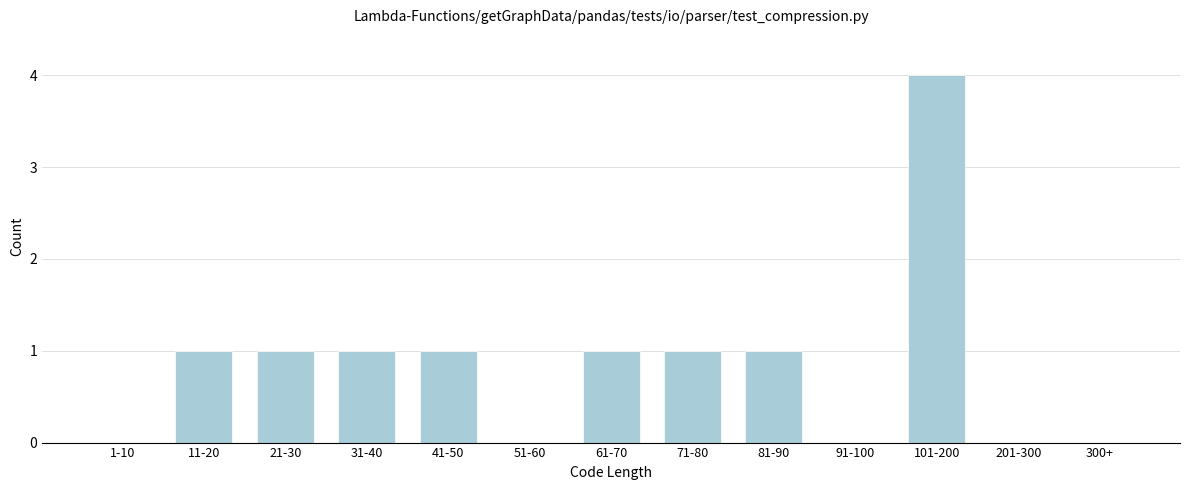

Reading right to left, extract all data points from this chart.

300+=0	201-300=0	101-200=4	91-100=0	81-90=1	71-80=1	61-70=1	51-60=0	41-50=1	31-40=1	21-30=1	11-20=1	1-10=0